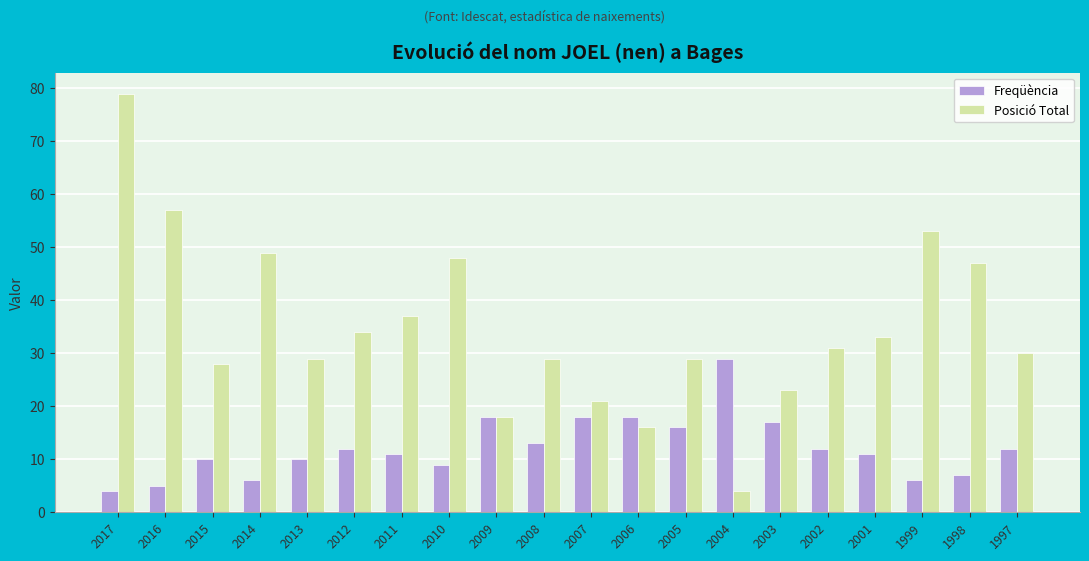

Rank the series at 2016 from highest to lowest value.

Posició Total, Freqüència